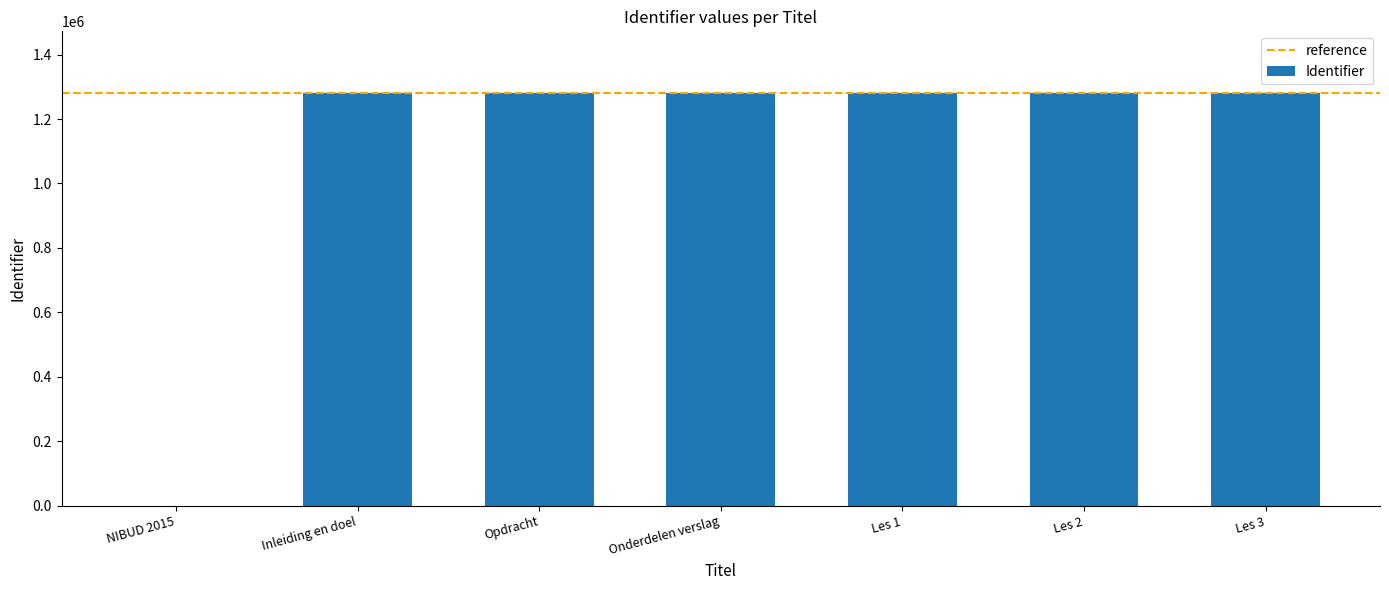

At which label is the value closest to 640019?

Inleiding en doel